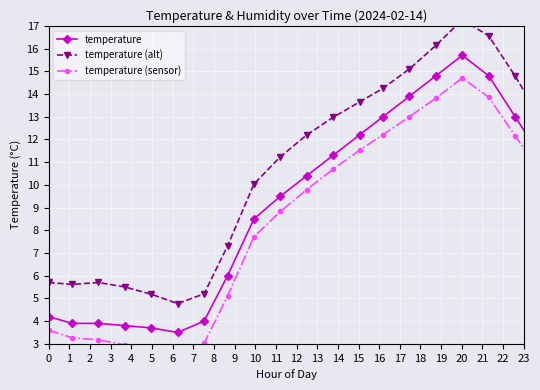

Count the number of data series in this chart.

3